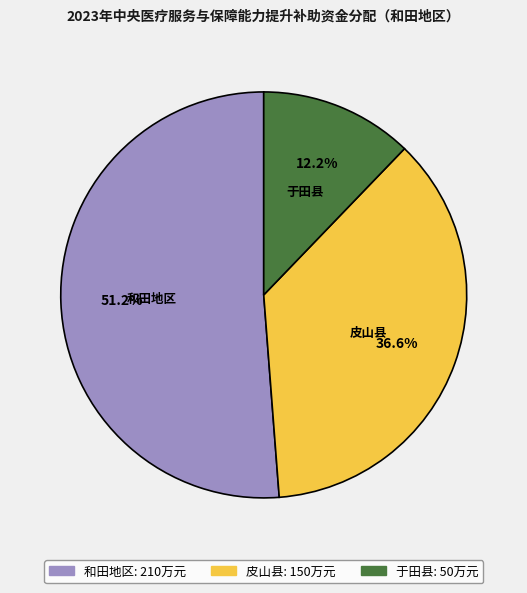

Which slice is the largest?

和田地区